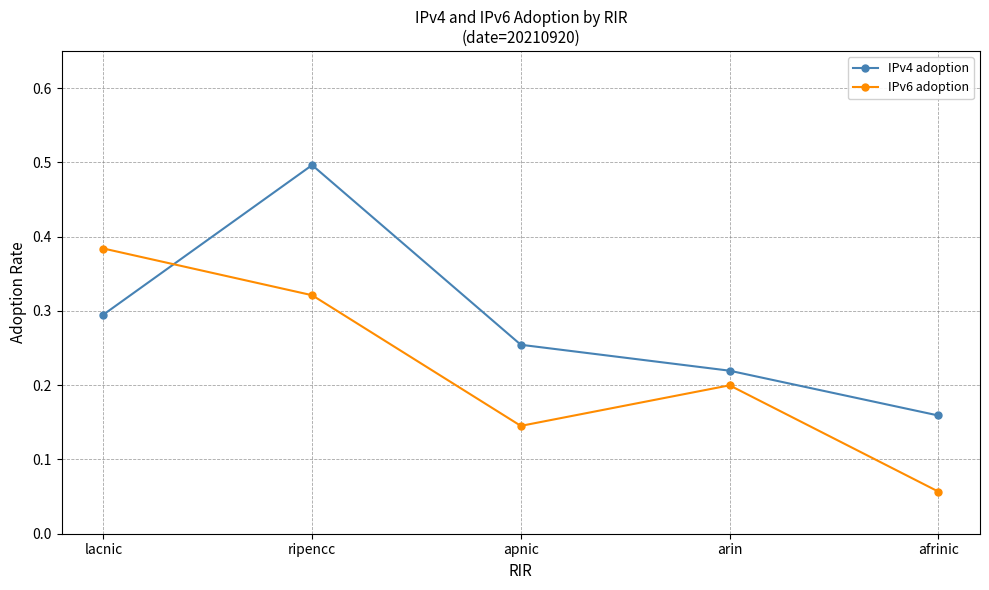

Which series changed the most between apnic and afrinic?

IPv4 adoption